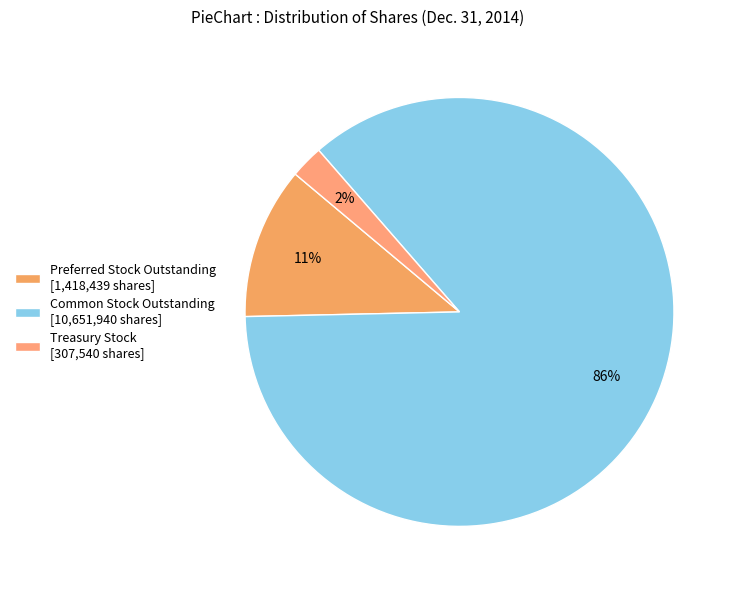

Rank the categories by value from lowest to highest.

Treasury Stock, Preferred Stock Outstanding, Common Stock Outstanding